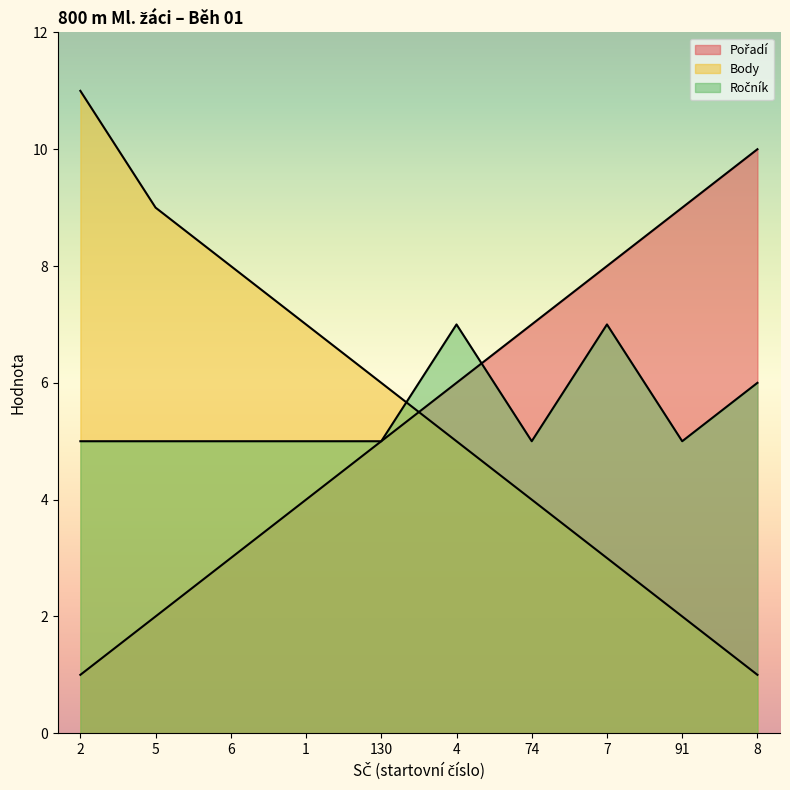

How many lines are shown in the chart?

3